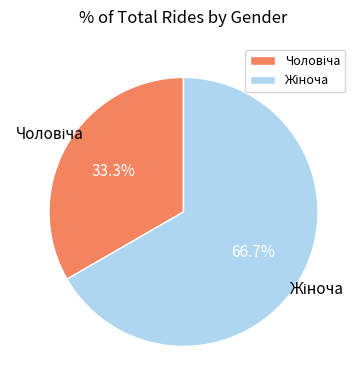

Is there any slice that represents more than half of the pie?

Yes